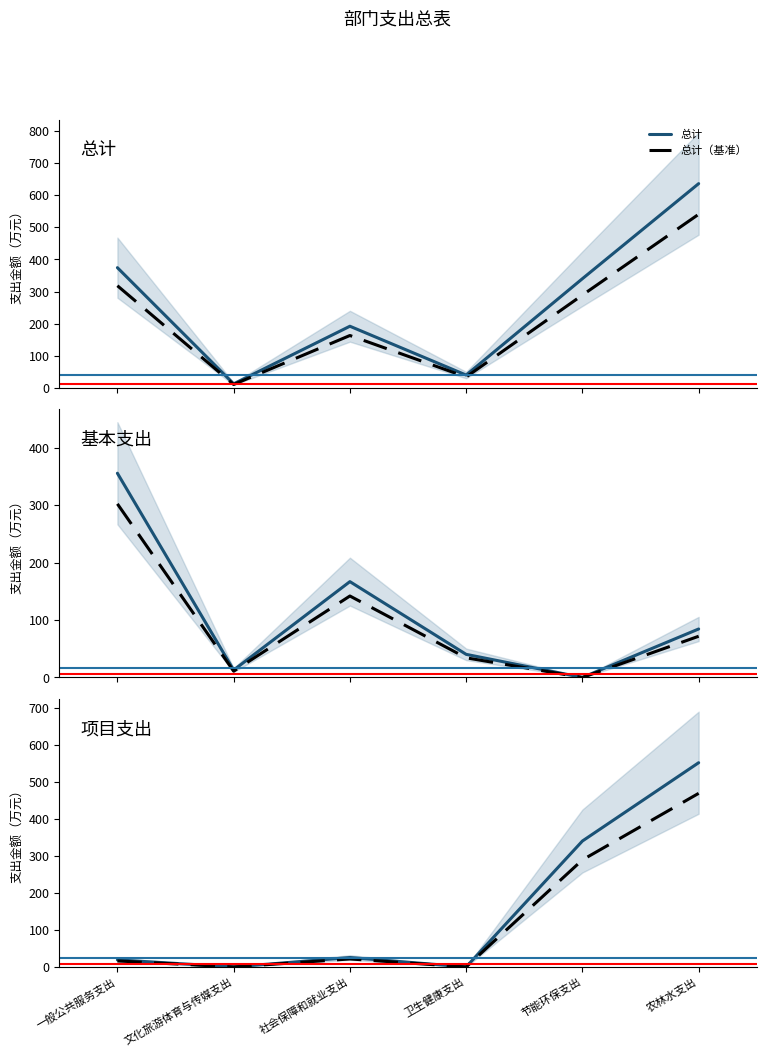

What is the label of the 3rd point from the left?

社会保障和就业支出